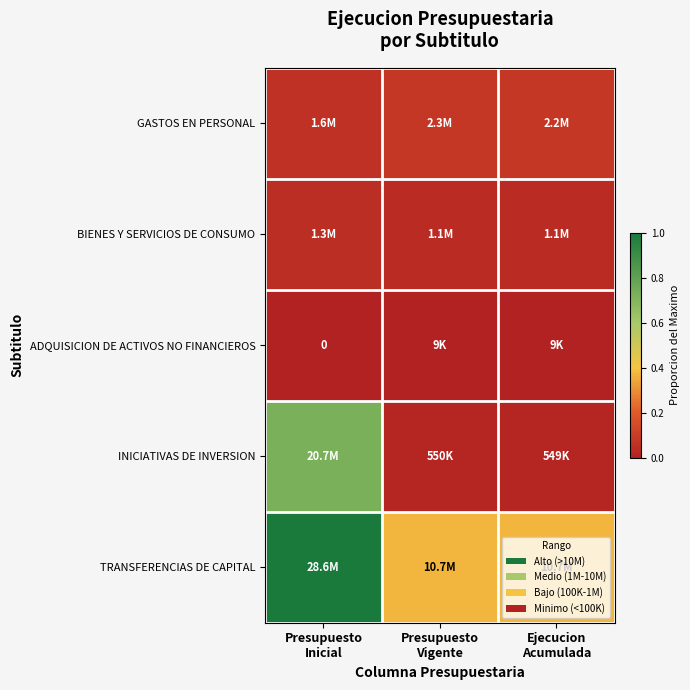

At how many categories does at least one series exceed 0?

3